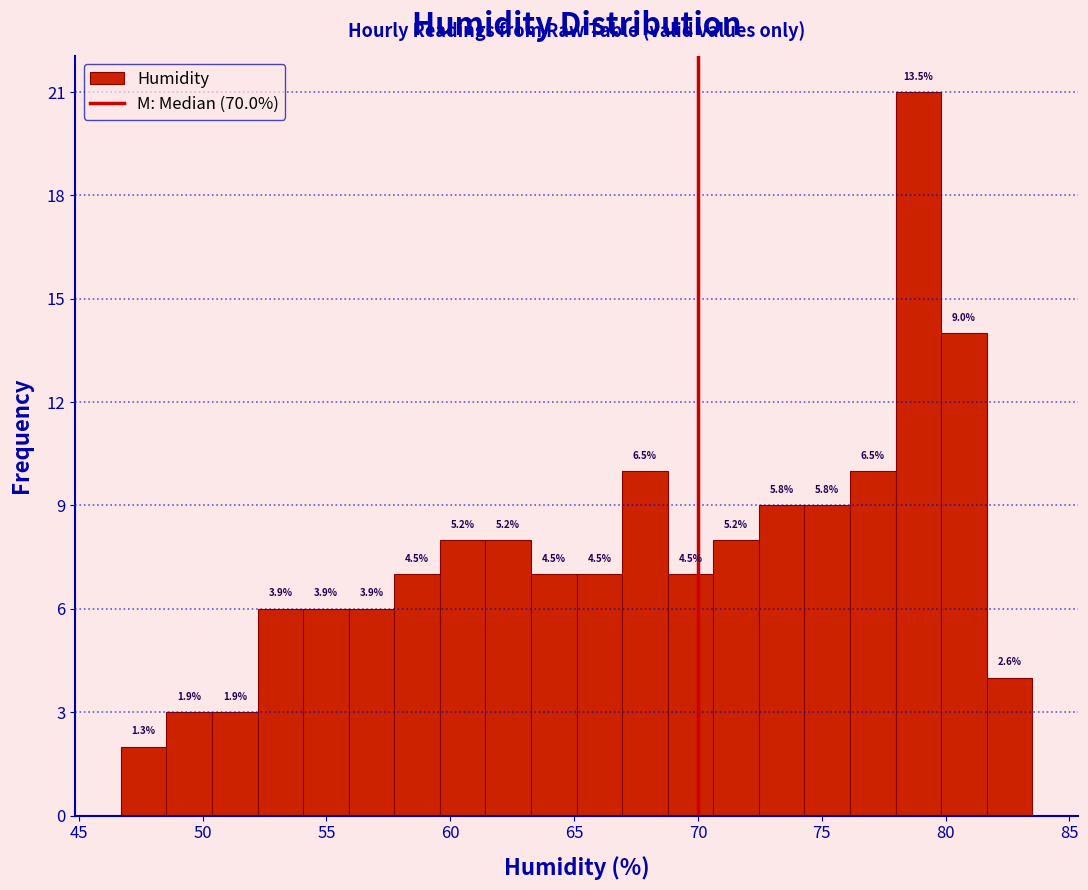

Read against the x-axis, roughly where is the centre of the tallest bar?

79.0